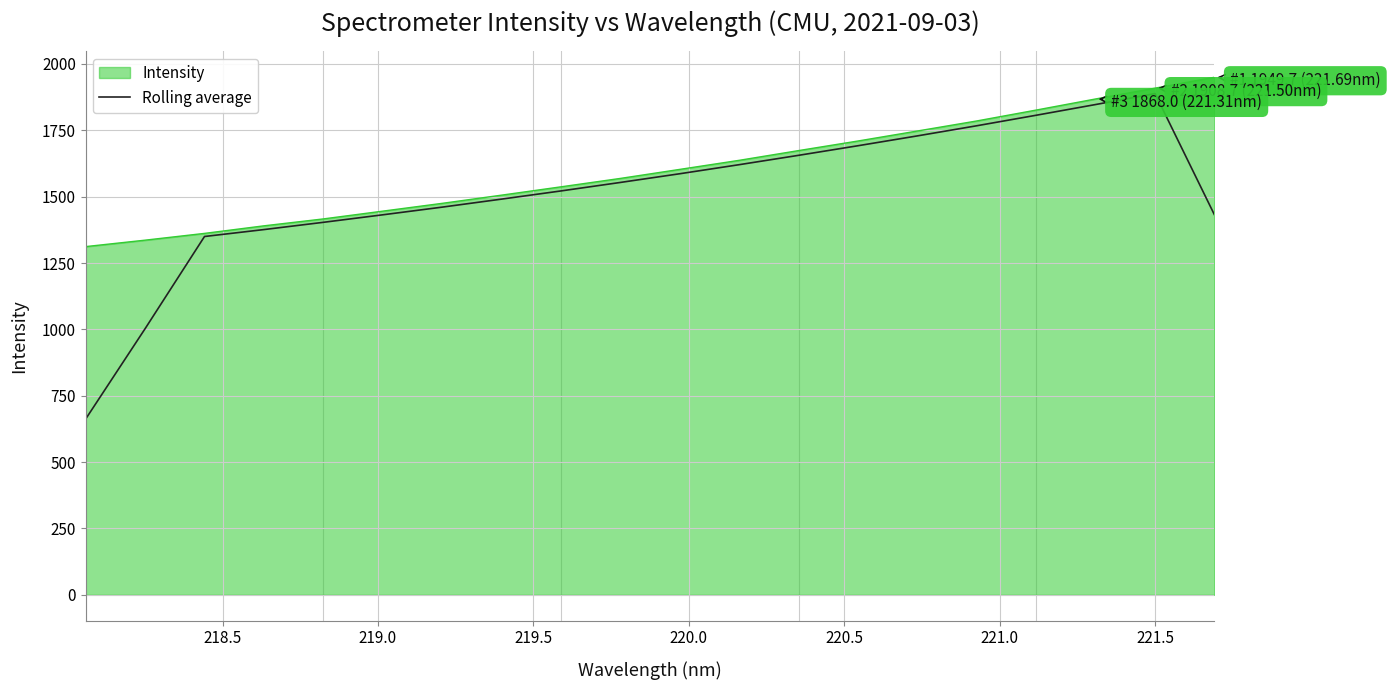

What is the greatest value displayed?

1949.7